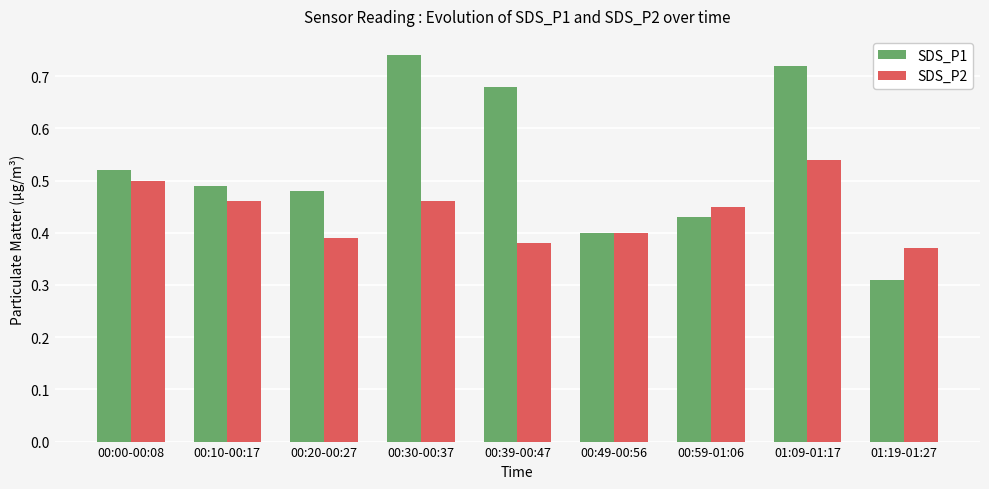

Which series has the largest total across all categories?

SDS_P1